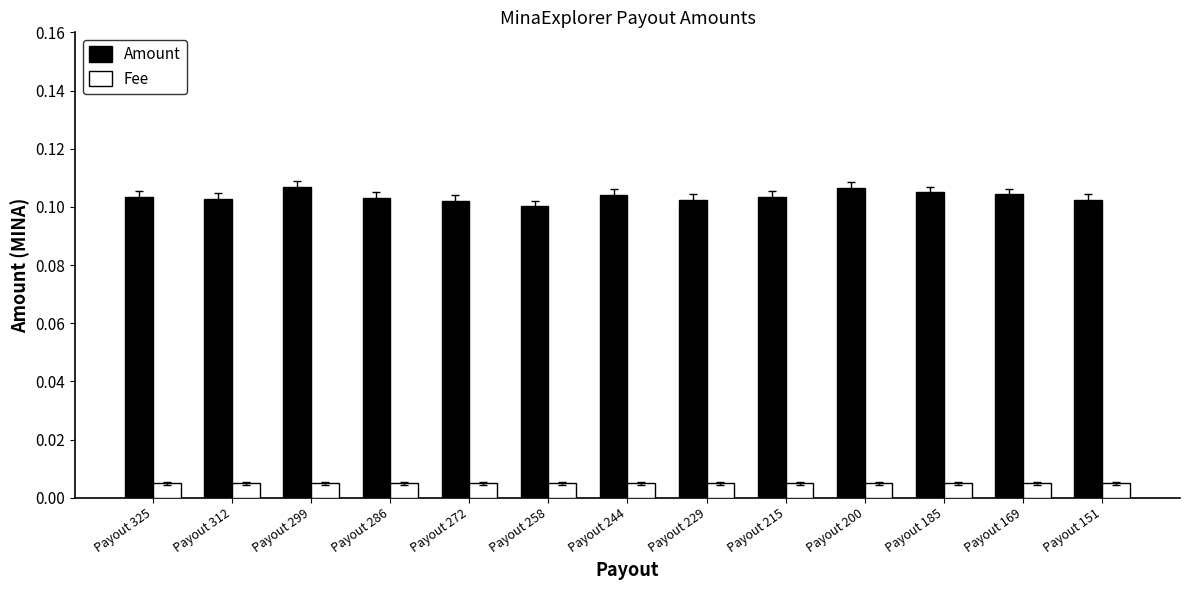

At how many categories does at least one series exceed 0?

13